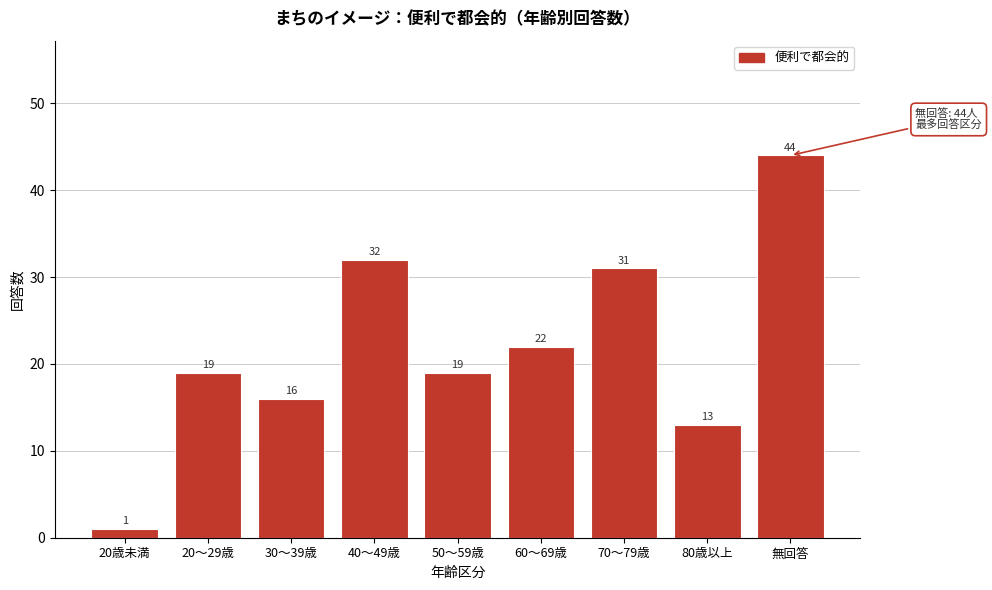

Reading left to right, what are all the values shown in this chart?

20歳未満=1	20～29歳=19	30～39歳=16	40～49歳=32	50～59歳=19	60～69歳=22	70～79歳=31	80歳以上=13	無回答=44